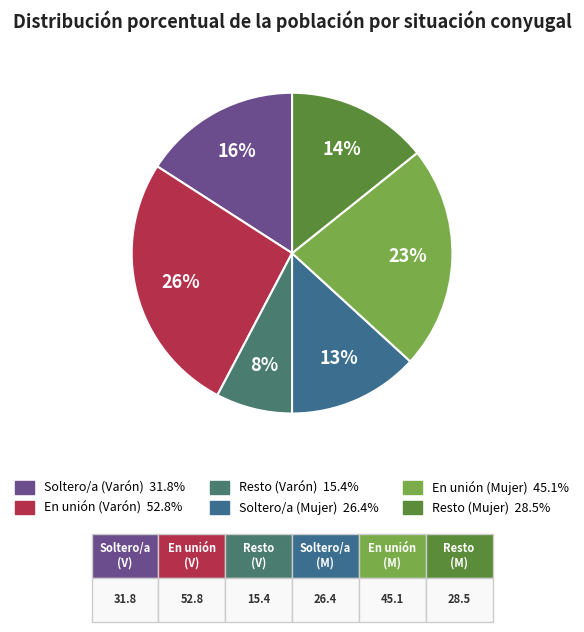

To the nearest percent, what percentage of the pie is En unión (Mujer)?

23%